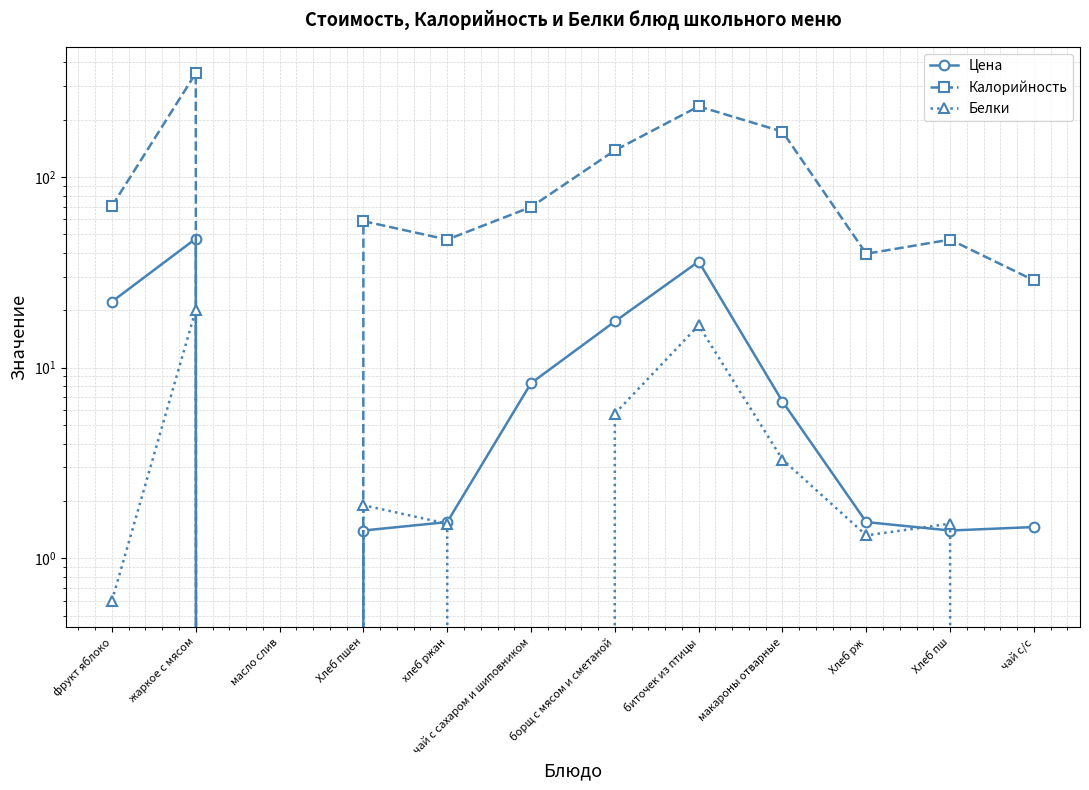

What is the maximum value for Калорийность?

350.6